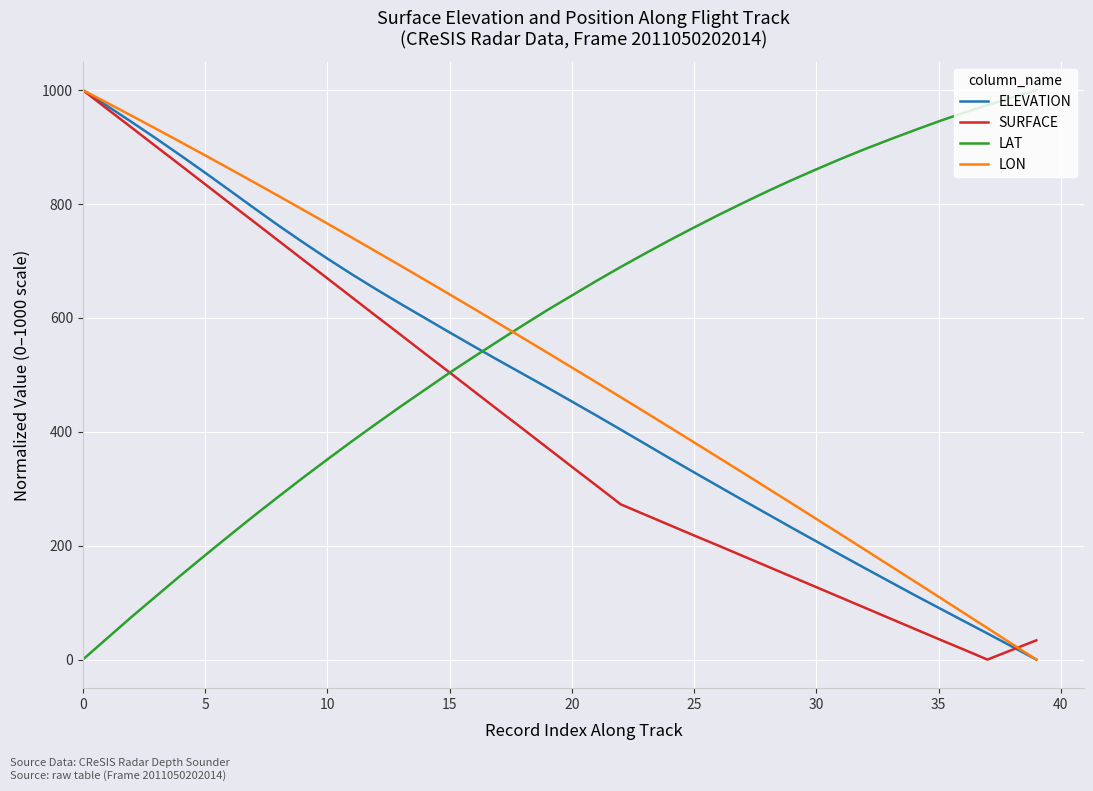

Rank the series by their average value, from lowest to highest.

SURFACE, ELEVATION, LON, LAT